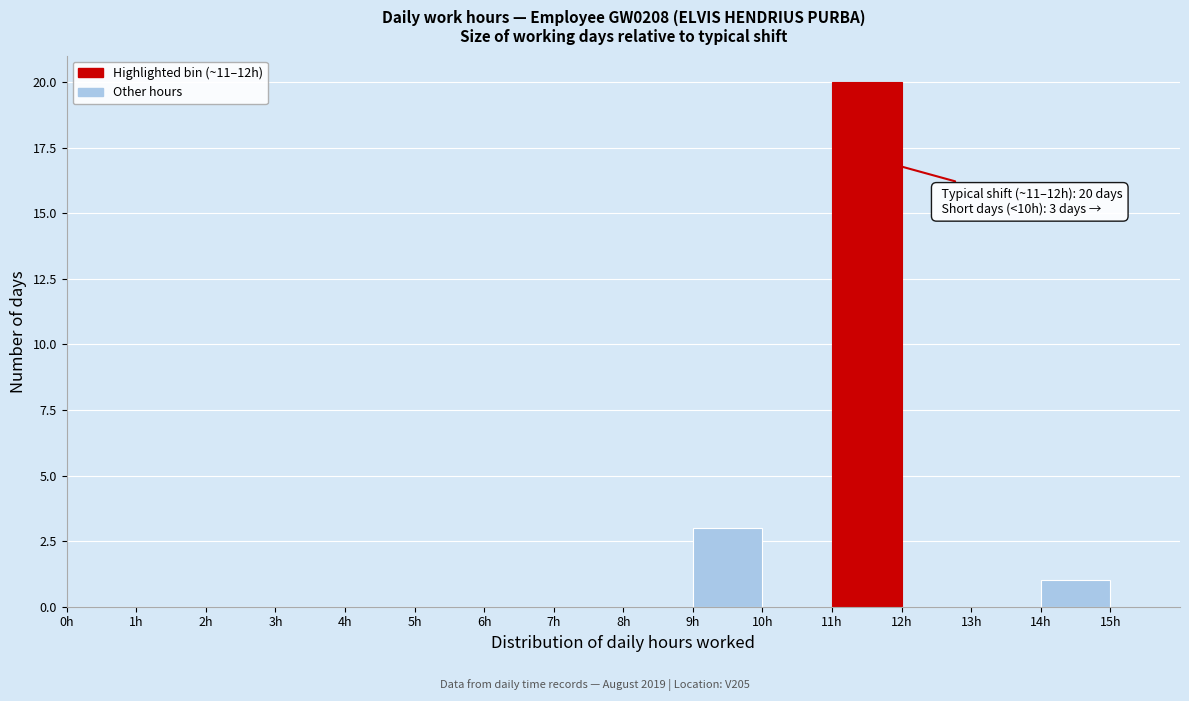

Which range on the x-axis has the tallest bar?

11 to 12